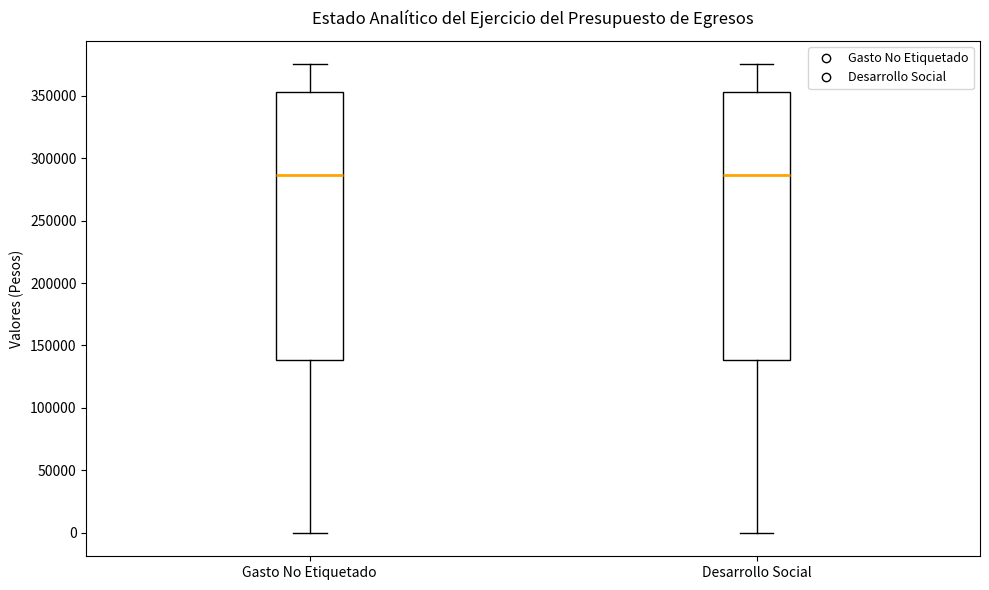

Where does the lower whisker of the box for Desarrollo Social end on the y-axis? The values are not printed on the chart, so give them approximately, as read against the axis.

0